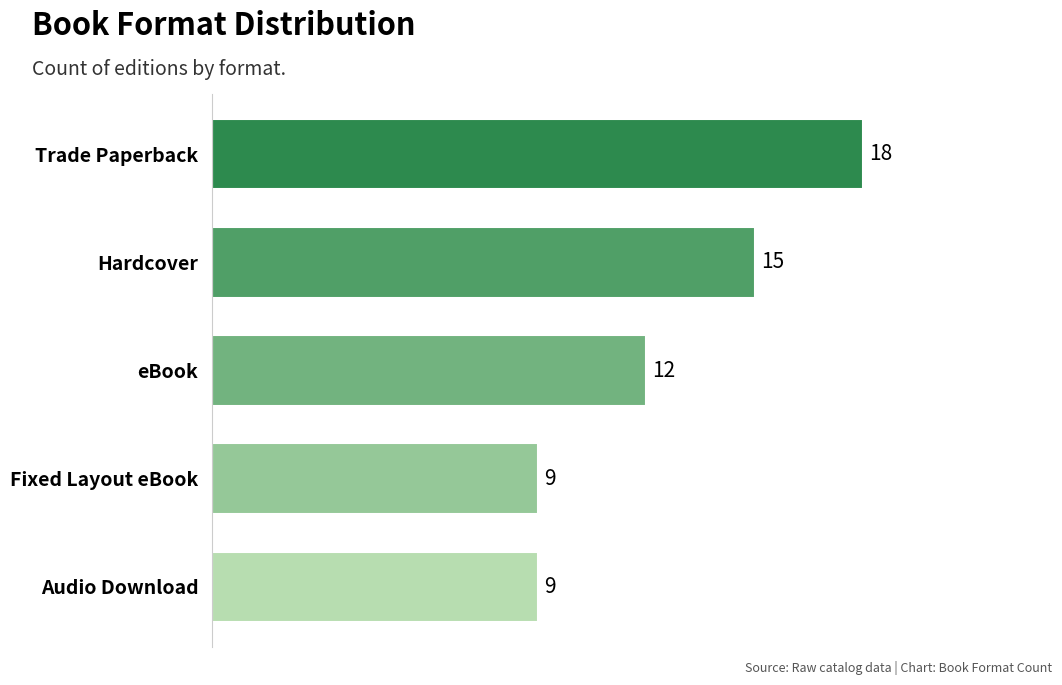

Does the chart contain any negative values?

No